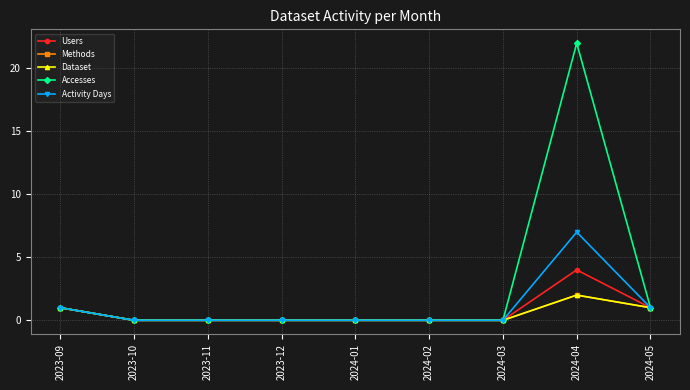

What is the difference between the maximum and minimum values in the Methods series?

2